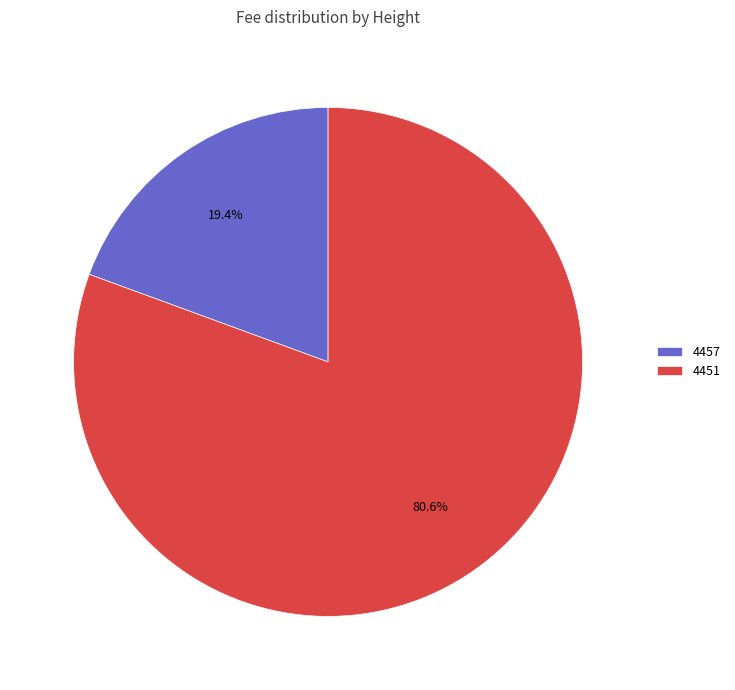

What percentage do 4451 and 4457 together represent?

100.0%